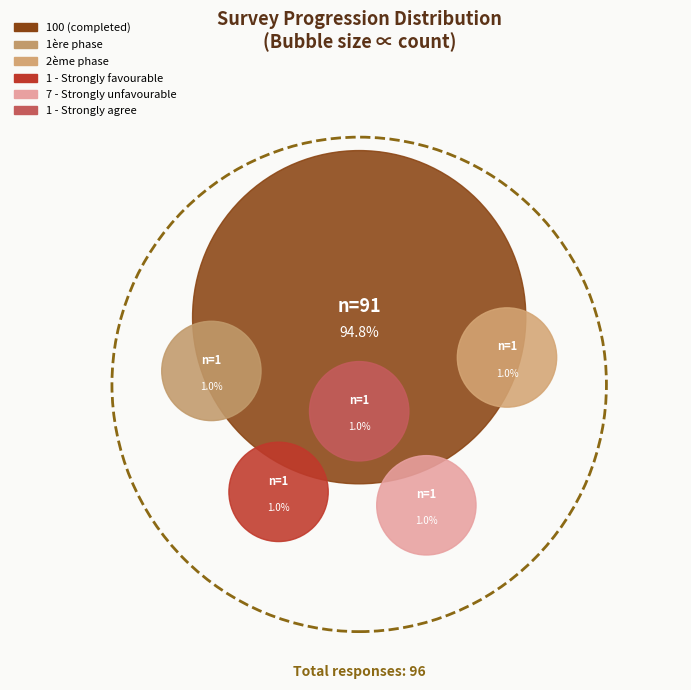

To the nearest percent, what percentage of the pie is 1 - Strongly favourable?

1%